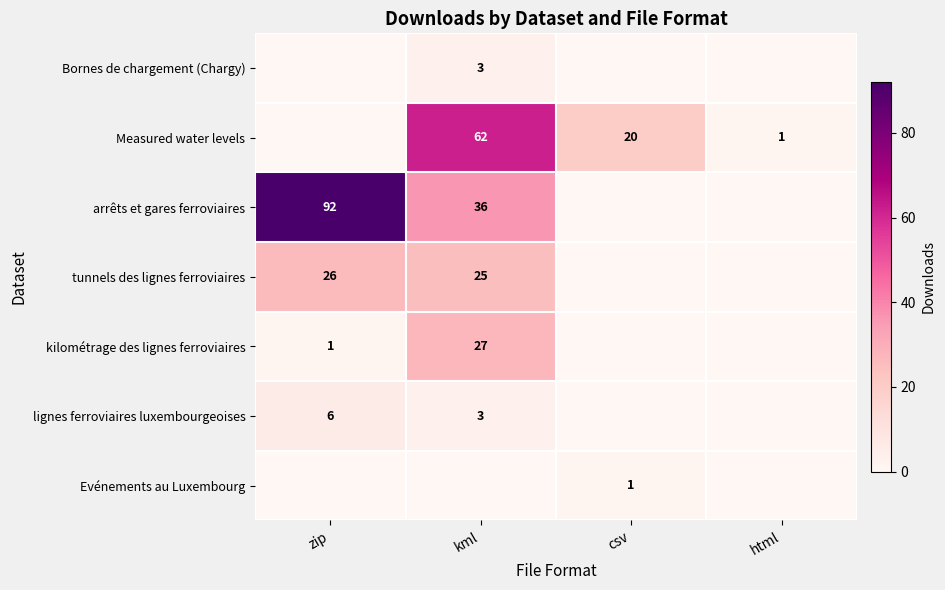

Is it true that kilométrage des lignes ferroviaires equals 38 at kml?

False